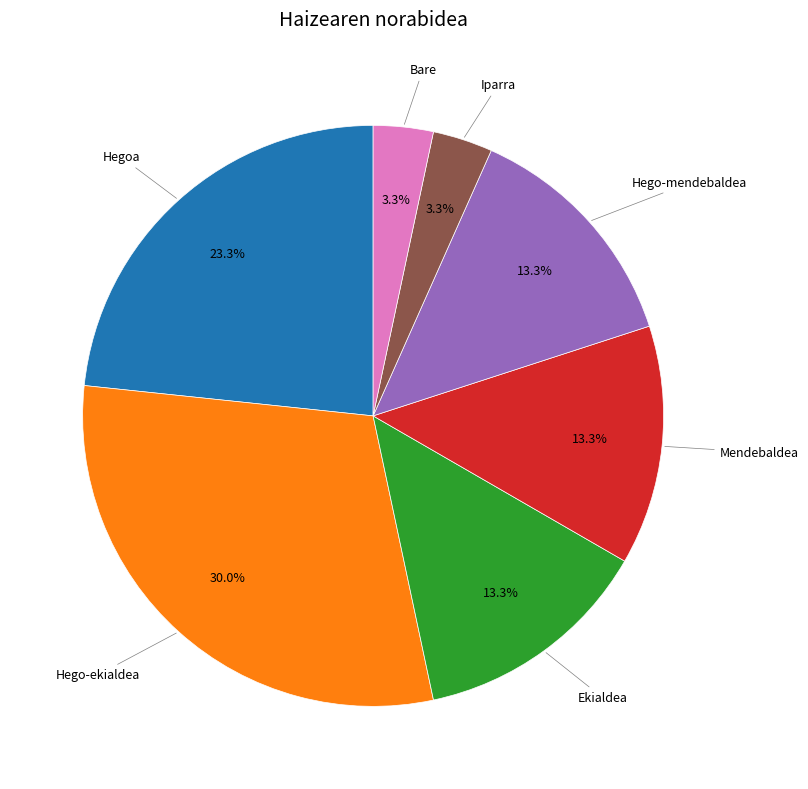

To the nearest percent, what is the average slice percentage?

14%